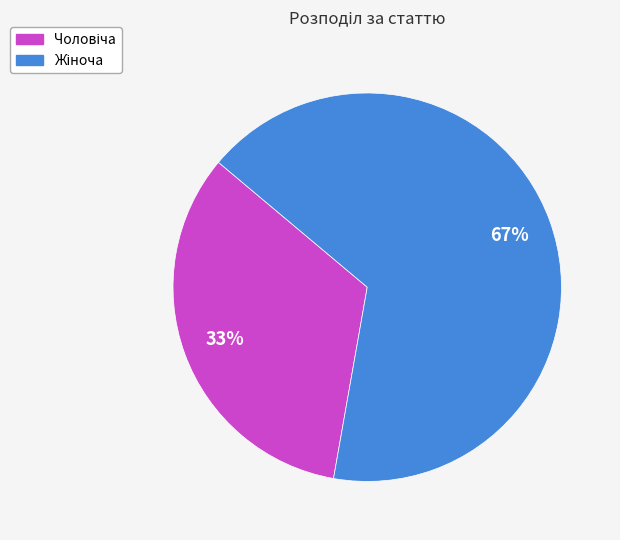

Is there any slice that represents more than half of the pie?

Yes